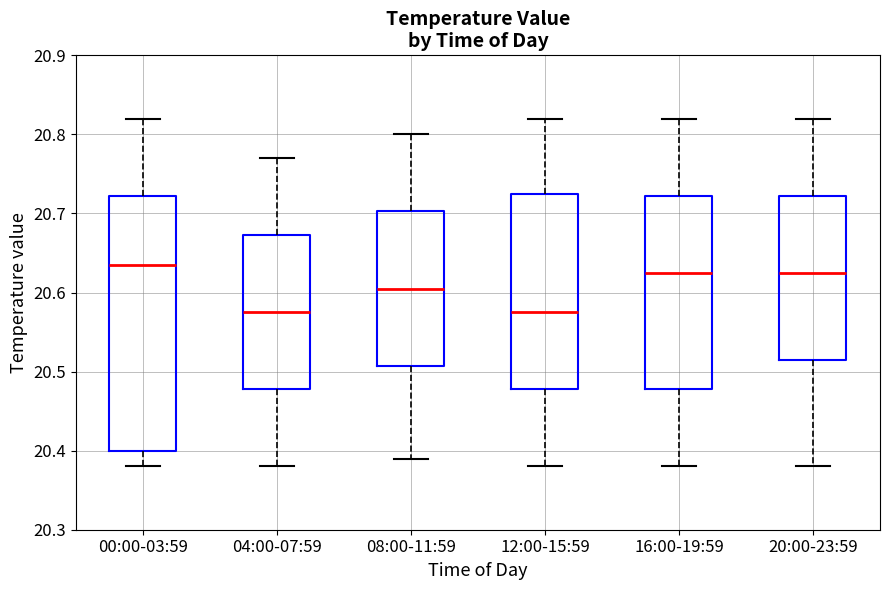

Where is the upper edge of the box for 12:00-15:59 on the y-axis? The values are not printed on the chart, so give them approximately, as read against the axis.

20.73